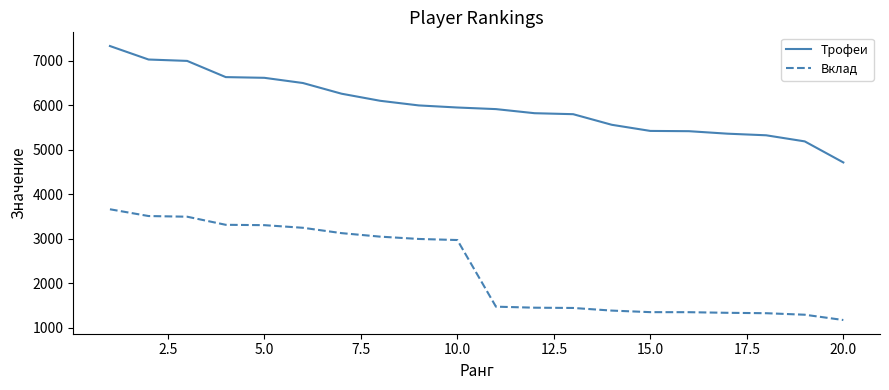

Rank the series by their maximum value, from lowest to highest.

Вклад, Трофеи